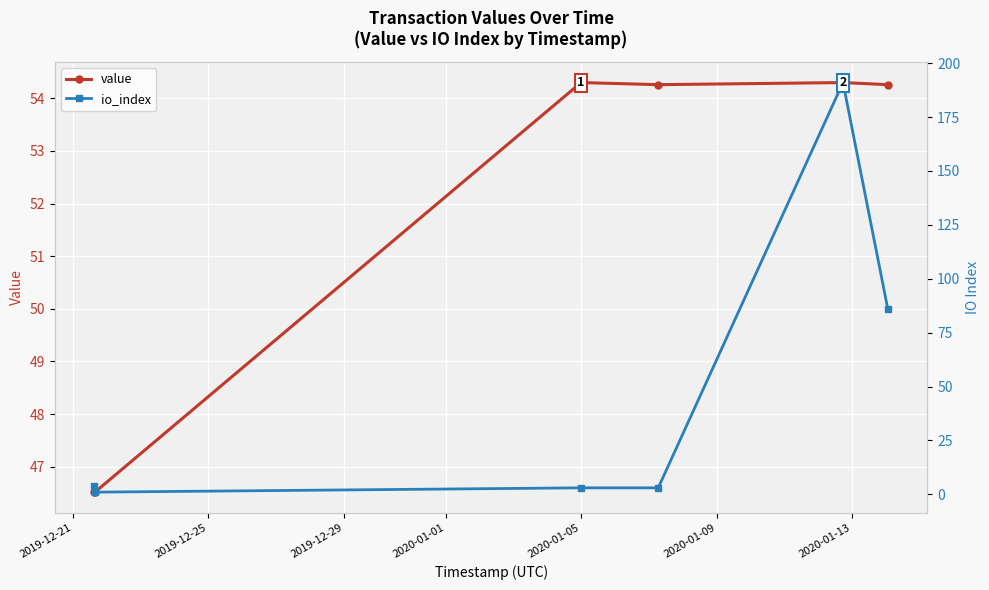

Rank the series at 2020-01-01 from highest to lowest value.

value, io_index